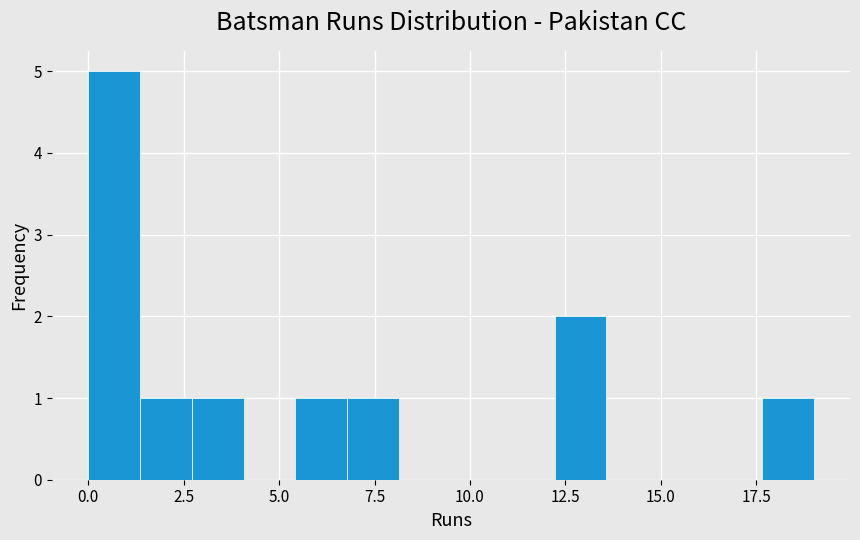

Read against the x-axis, roughly where is the centre of the tallest bar?

0.5